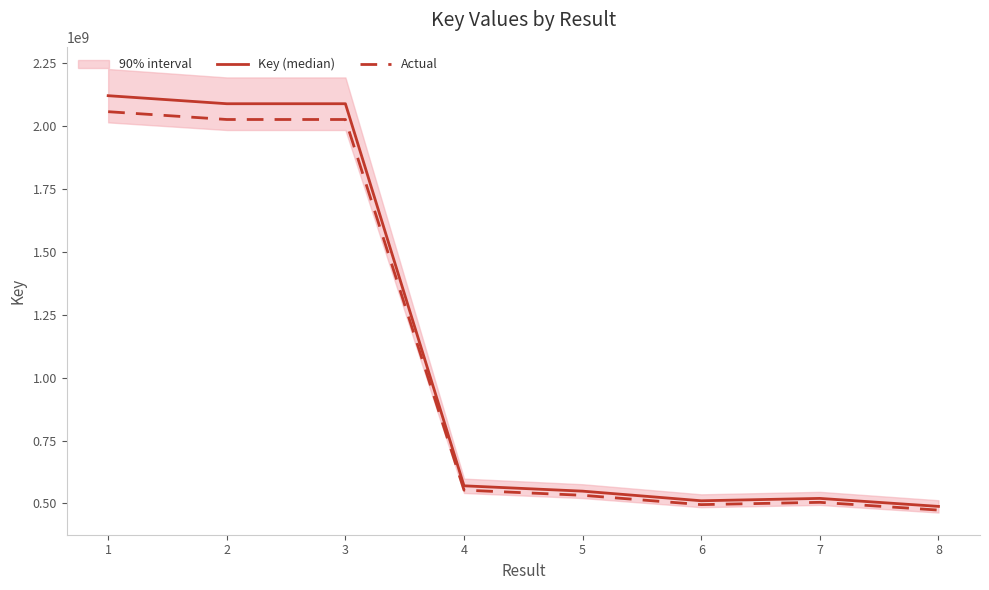

Reading left to right, transcribe all the data shown in this chart.

Key (median): 1=2120324317.0	2=2088379106.0	3=2088379194.0	4=570062793.0	5=548838999.0	6=510651453.0	7=520043863.0	8=488245089.0
Actual: 1=2056714587.5	2=2025727732.8	3=2025727818.2	4=552960909.2	5=532373829.0	6=495331909.4	7=504442547.1	8=473597736.3